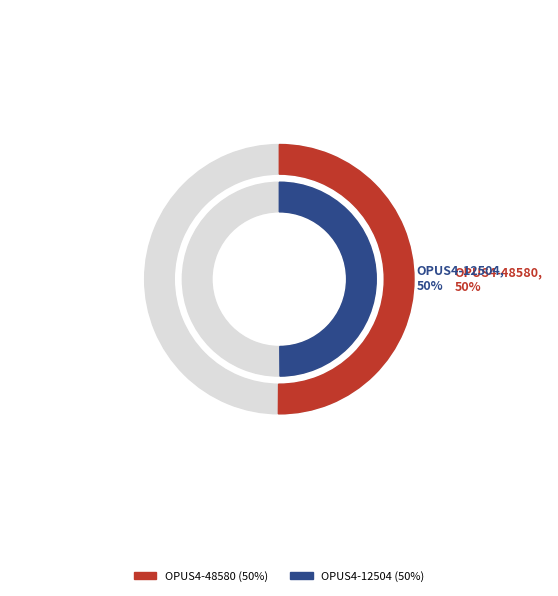

What portion of the pie excludes OPUS4-12504?

50.1%